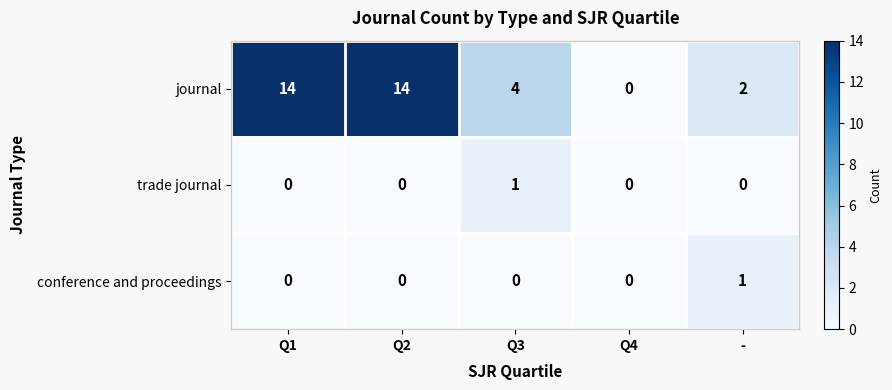

Which series has the widest spread of values?

journal